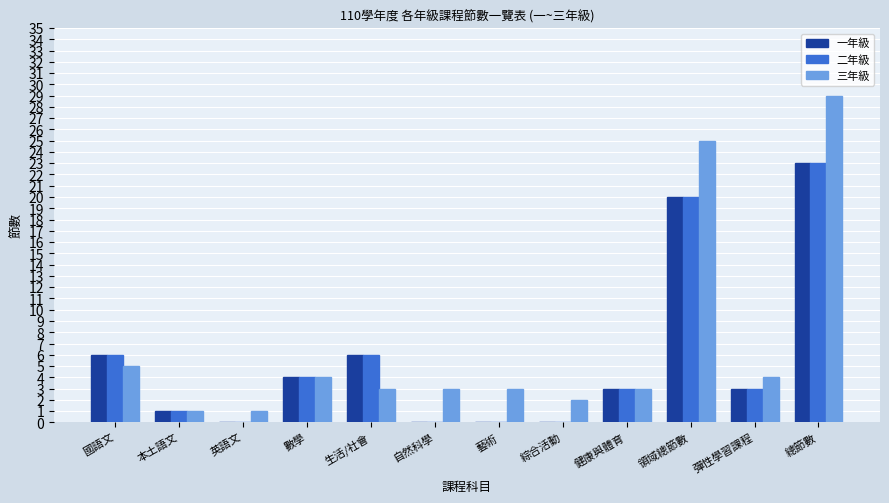

At which label does 三年級 first exceed 3?

國語文